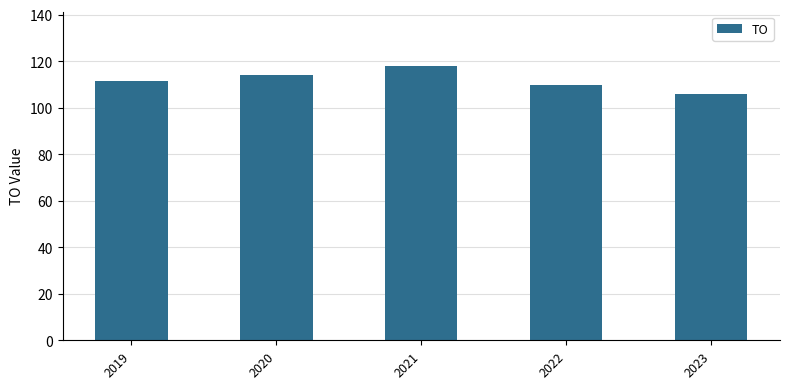

Is it true that the value at 2020 is 33.2?

False